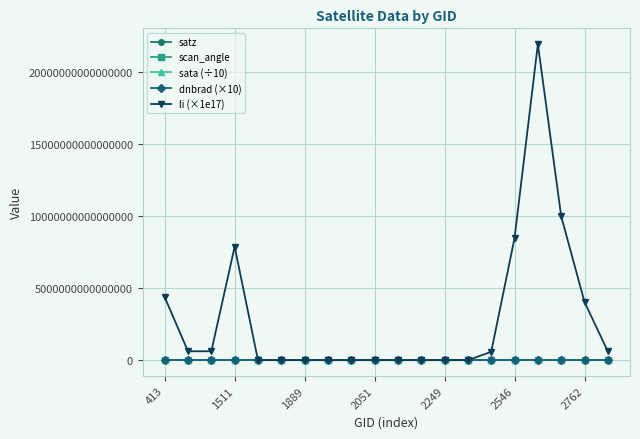

Which series has the widest spread of values?

li (×1e17)